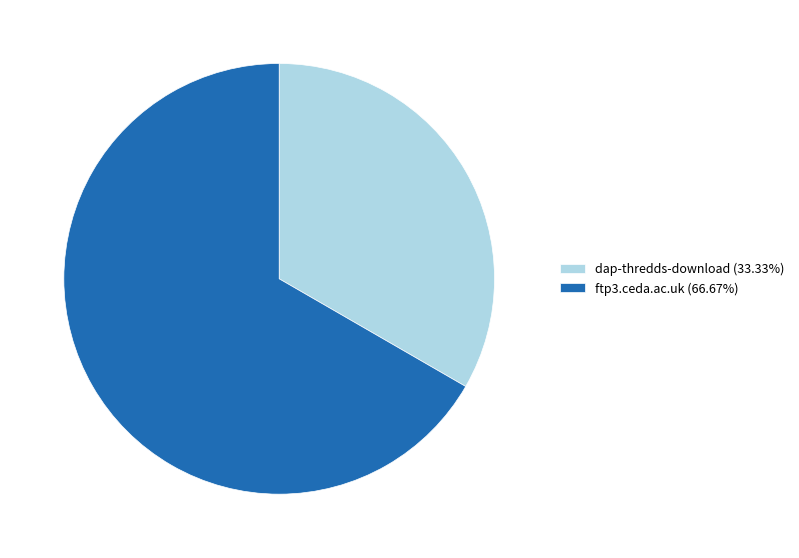

What is the ratio of the value at dap-thredds-download (33.33%) to the value at ftp3.ceda.ac.uk (66.67%)?

0.5